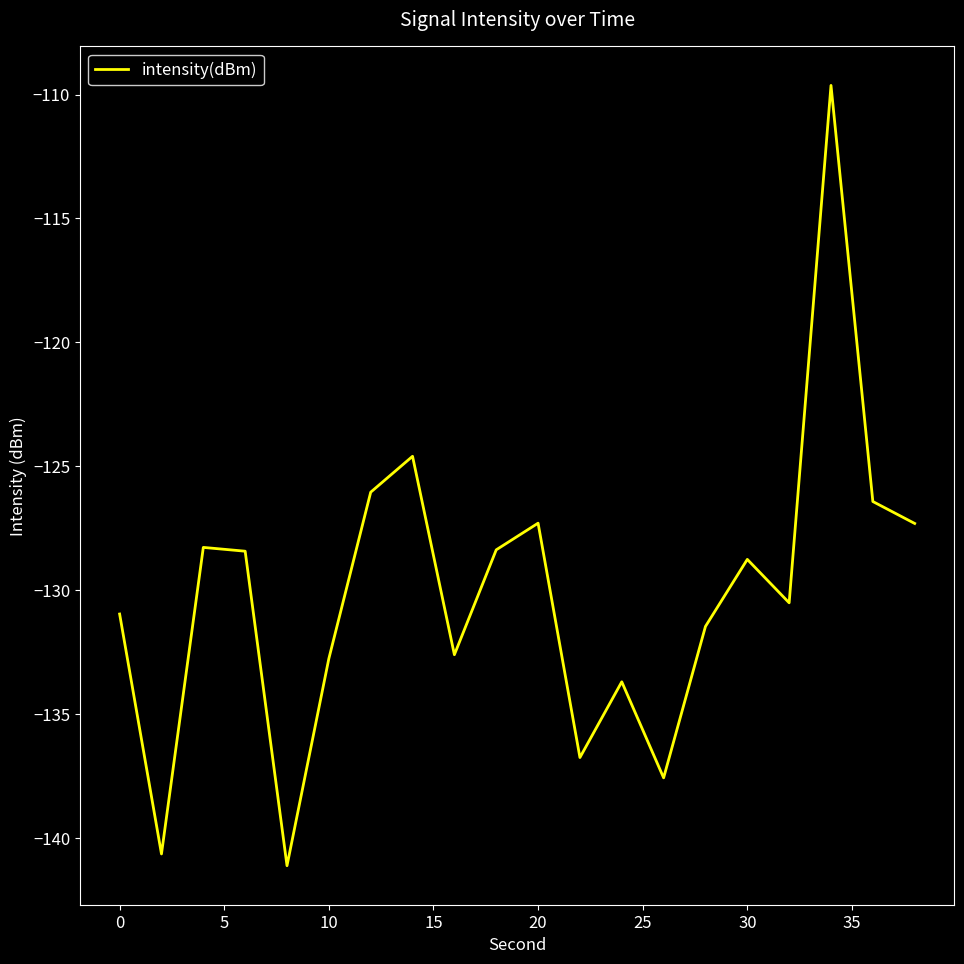

What is the smallest value displayed?

-141.1